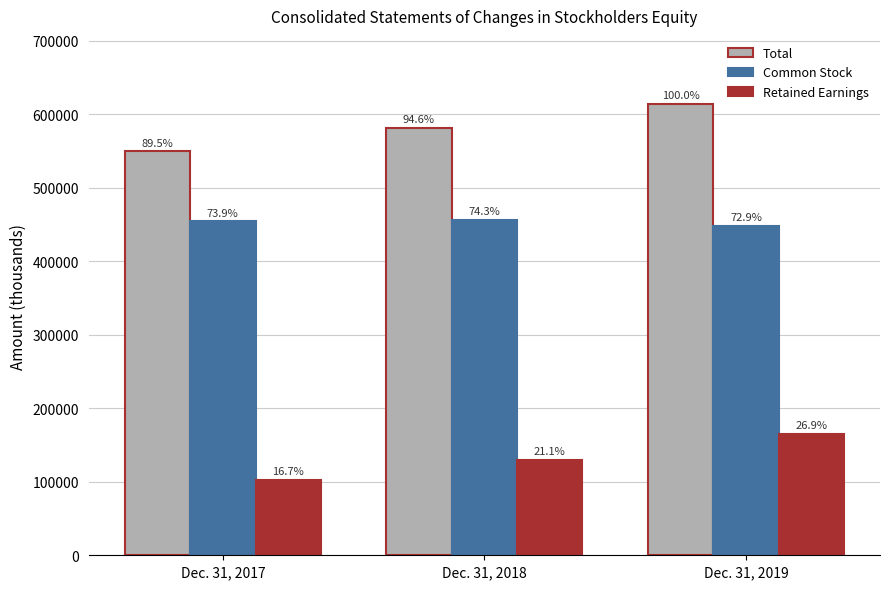

Where does the Total series first go above 581145?

Dec. 31, 2019